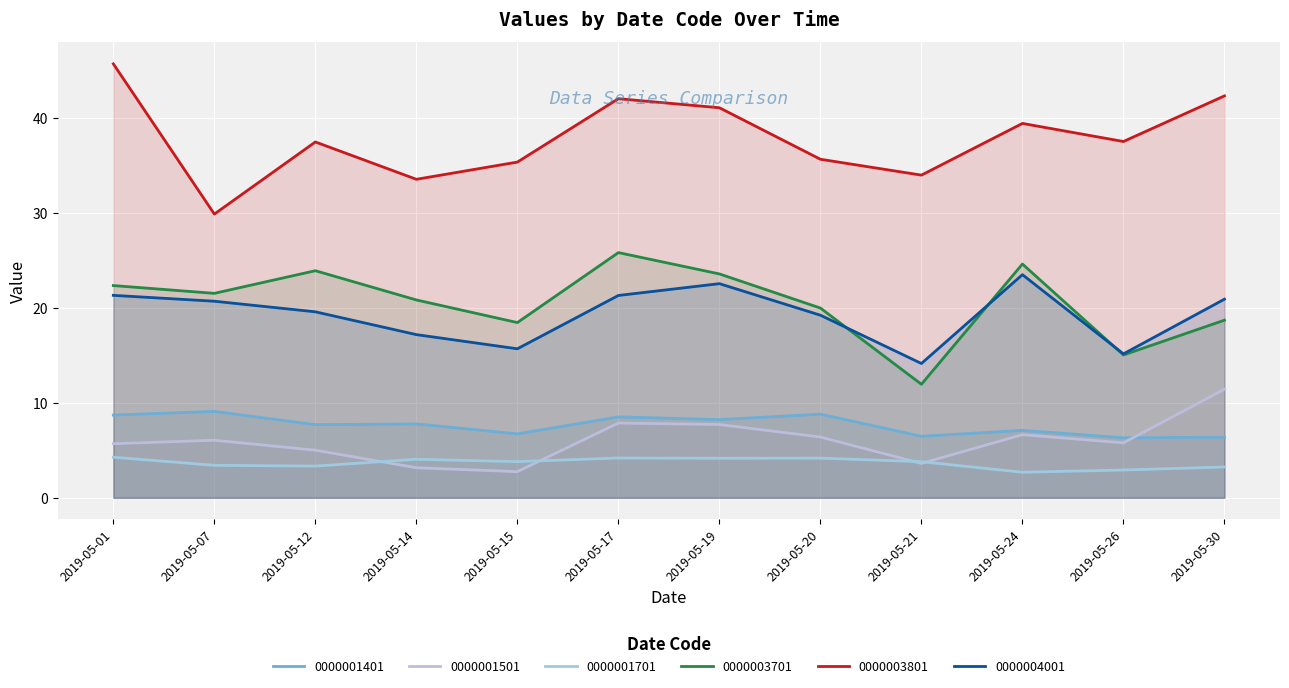

Read the 0000003701 value at 2019-05-15.

18.5